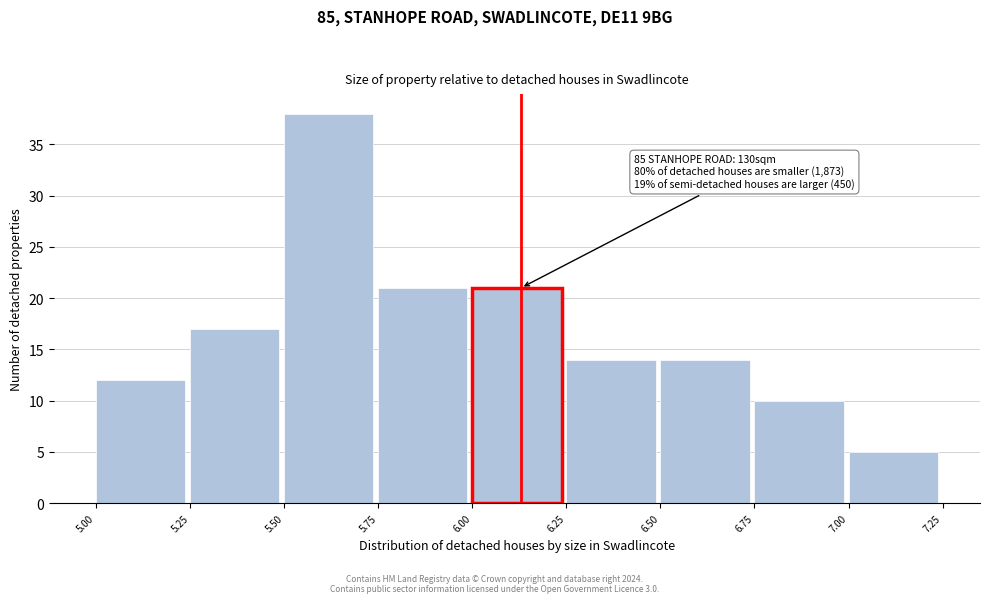

Over which range of the x-axis is the bar tallest?

5.50 to 5.75